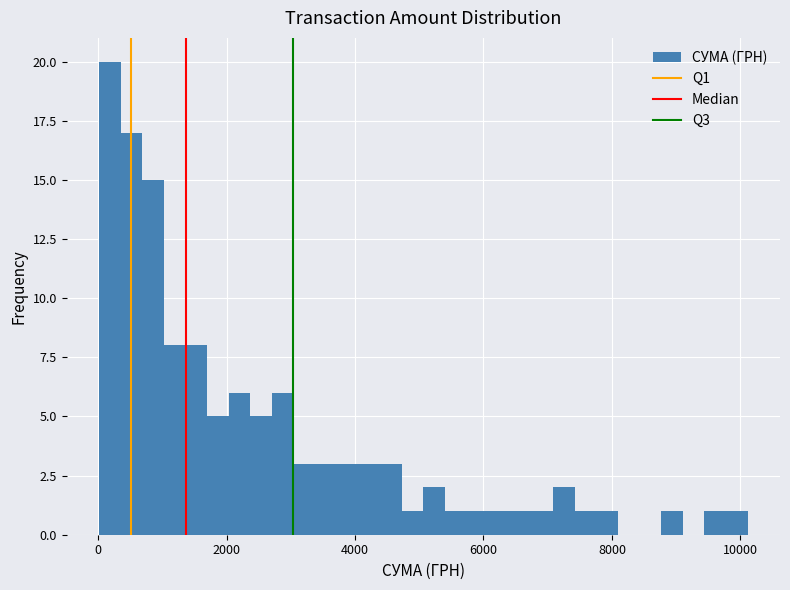

Around what value on the x-axis is the tallest bar? Give the approximate position of its centre, as read against the axis.

200